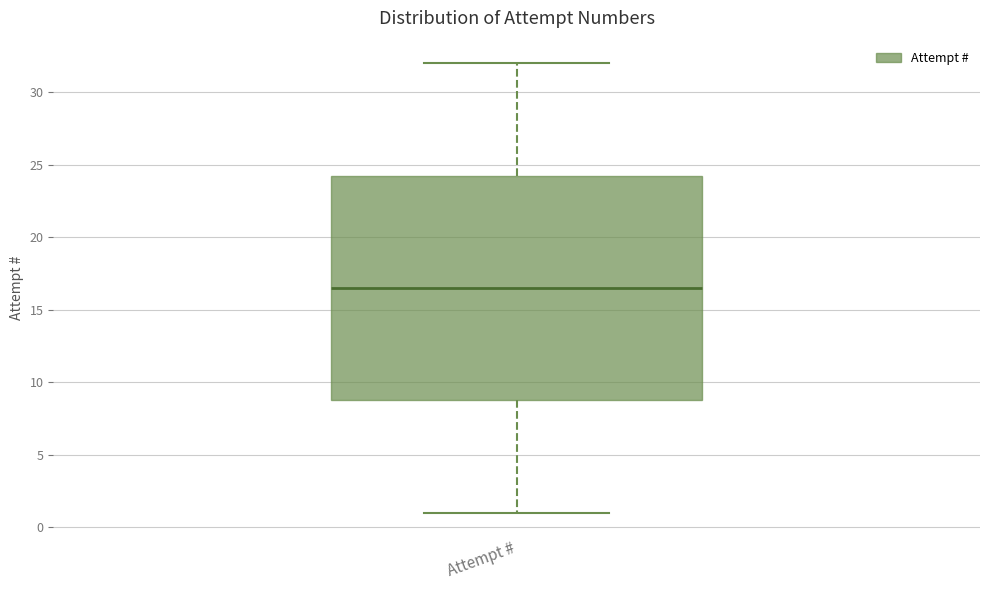

Where is the lower edge of the box for Attempt # on the y-axis? The values are not printed on the chart, so give them approximately, as read against the axis.

9.0